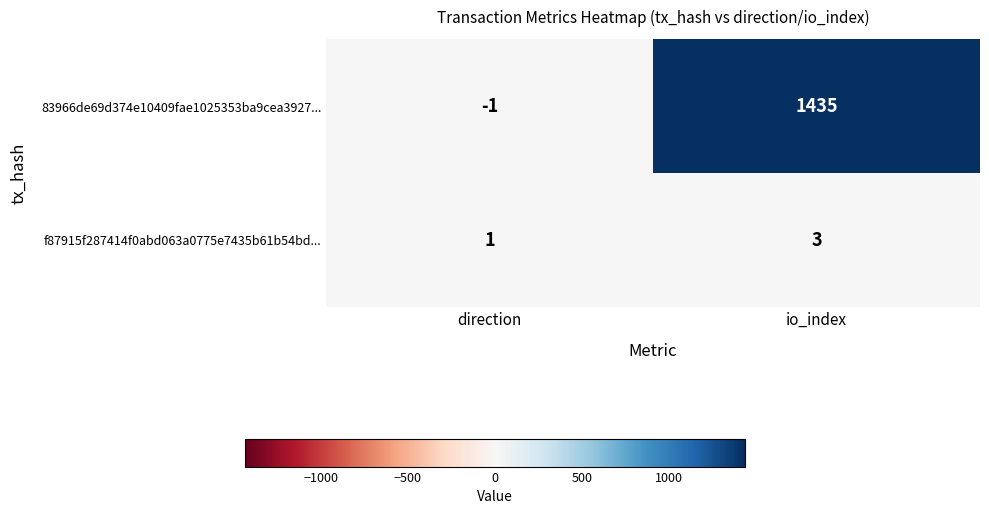

The value of 83966de69d374e10409fae1025353ba9cea3927... at direction is -2. True or false?

False